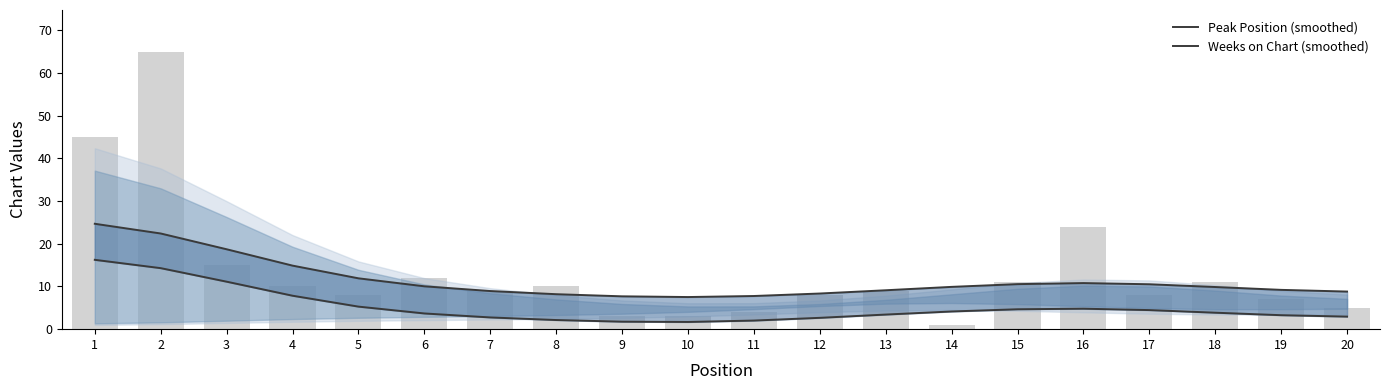

At which label does Peak Position (smoothed) reach its peak?

1